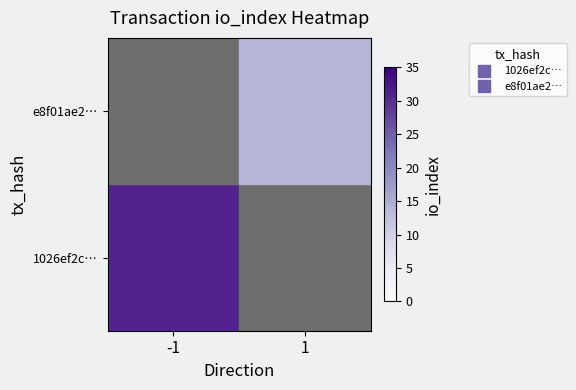

Is the value of 1026ef2c… at 1 greater than the value of e8f01ae2… at -1?

No